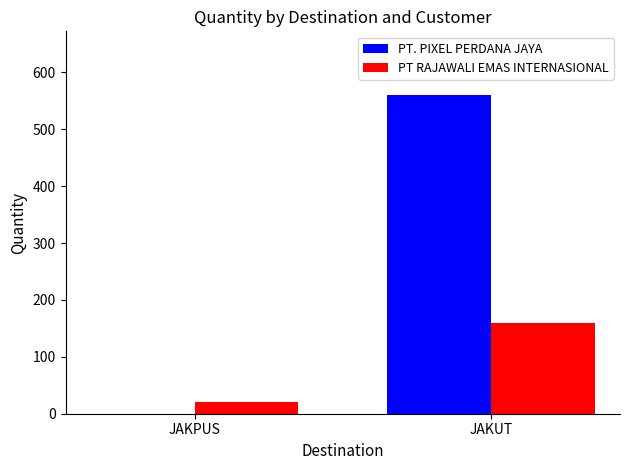

What is the spread (max minus min) of values at JAKUT?

400